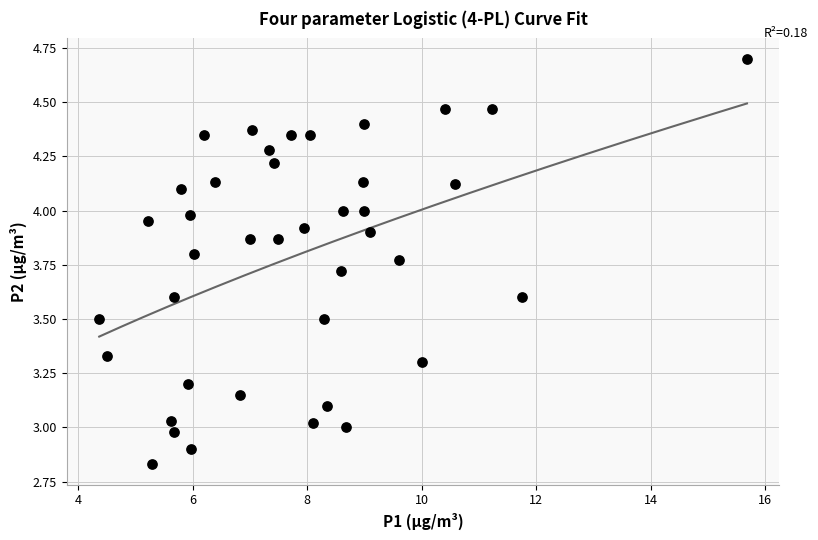

What is the range of X values (max minus min)?

11.3